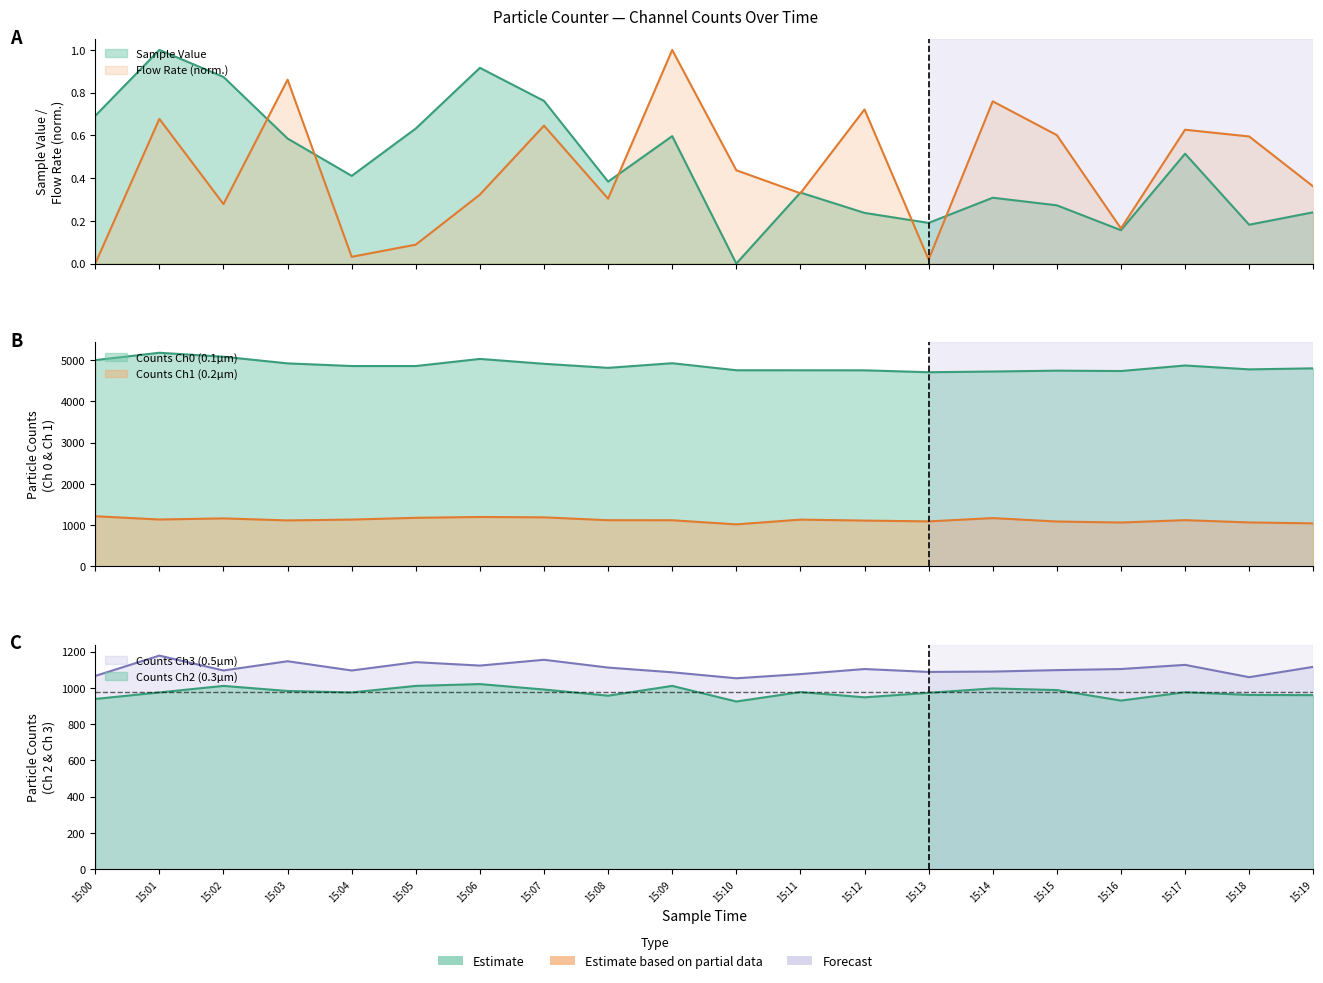

What are all the series names shown in the legend?

Sample Value, Flow Rate, Counts Ch0 (0.1um), Counts Ch1 (0.2um), Counts Ch2 (0.3um), Counts Ch3 (0.5um)